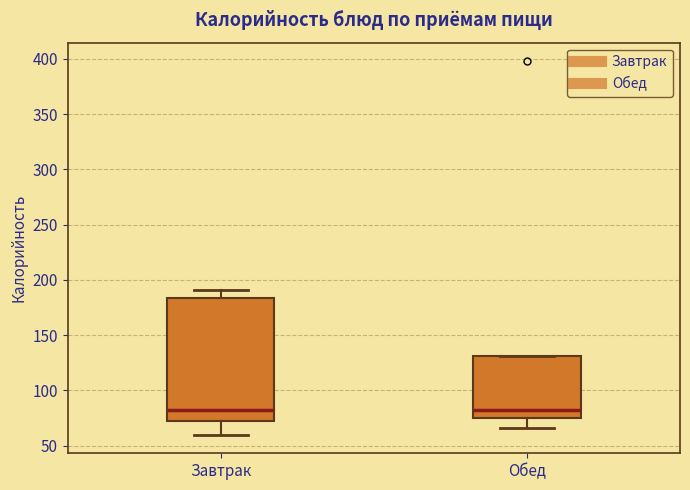

Reading left to right, read every box against the y-axis: the position of its median line, the range the box covers, and the ends of its whiskers. The values are not printed on the chart, so give them approximately, as read against the axis.

Завтрак: median 80, box 70 to 185, whiskers 60 to 190
Обед: median 80, box 75 to 130, whiskers 65 to 130